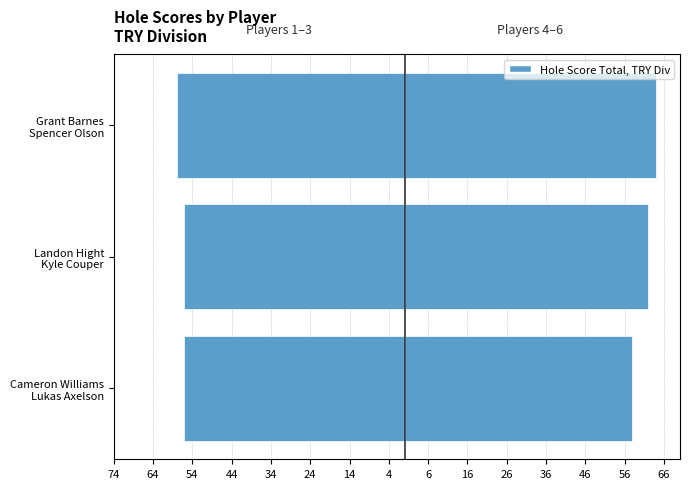

What is the value of the TRY Players 4-6 (Right) bar at the 2nd from the left?

62